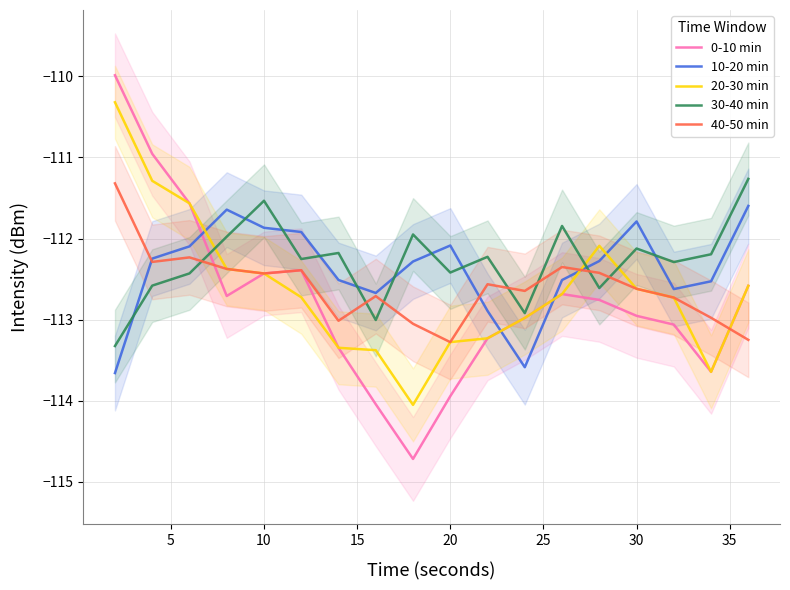

What is the value of the 10-20 min point at the 9th from the left?

-112.3